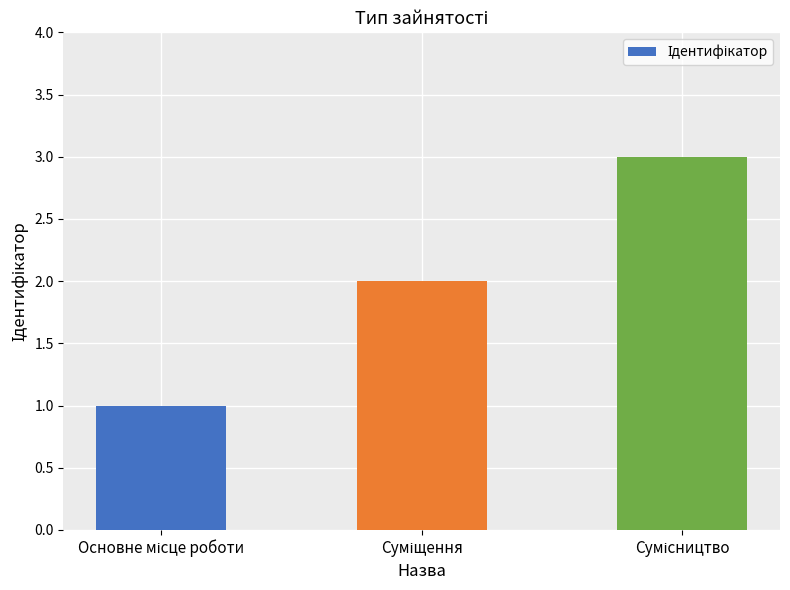

What is the maximum value shown in the chart?

3